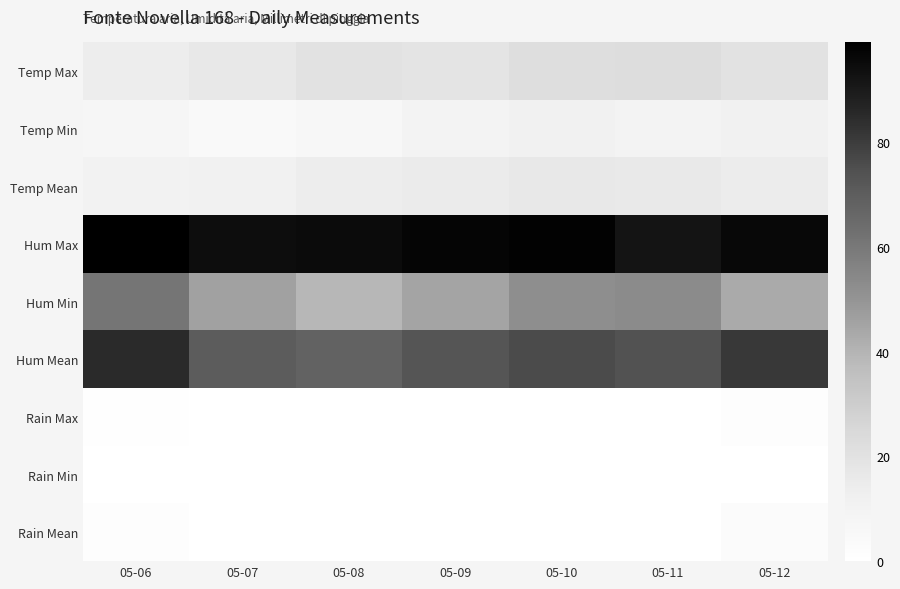

What is the difference between the highest and lowest values at 05-08?

95.0